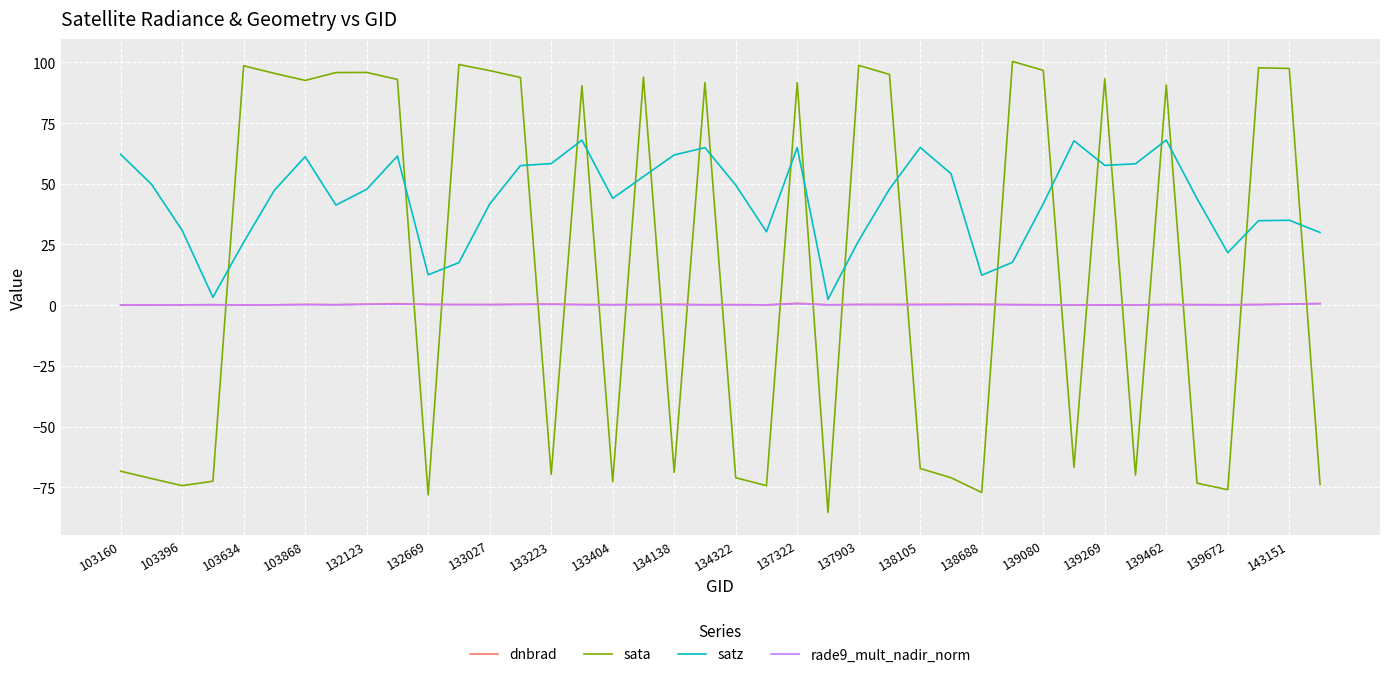

True or false: rade9_mult_nadir_norm and satz intersect in this chart.

False